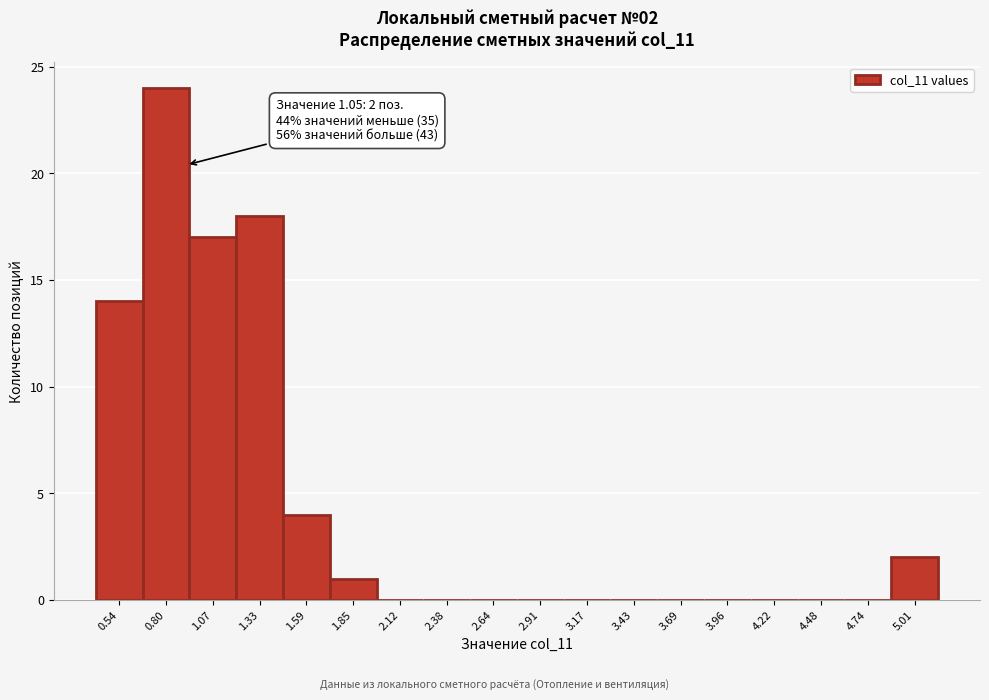

Reading left to right, transcribe all the data shown in this chart.

0.54=14	0.80=24	1.07=17	1.33=18	1.59=4	1.85=1	2.12=0	2.38=0	2.64=0	2.91=0	3.17=0	3.43=0	3.69=0	3.96=0	4.22=0	4.48=0	4.74=0	5.01=2